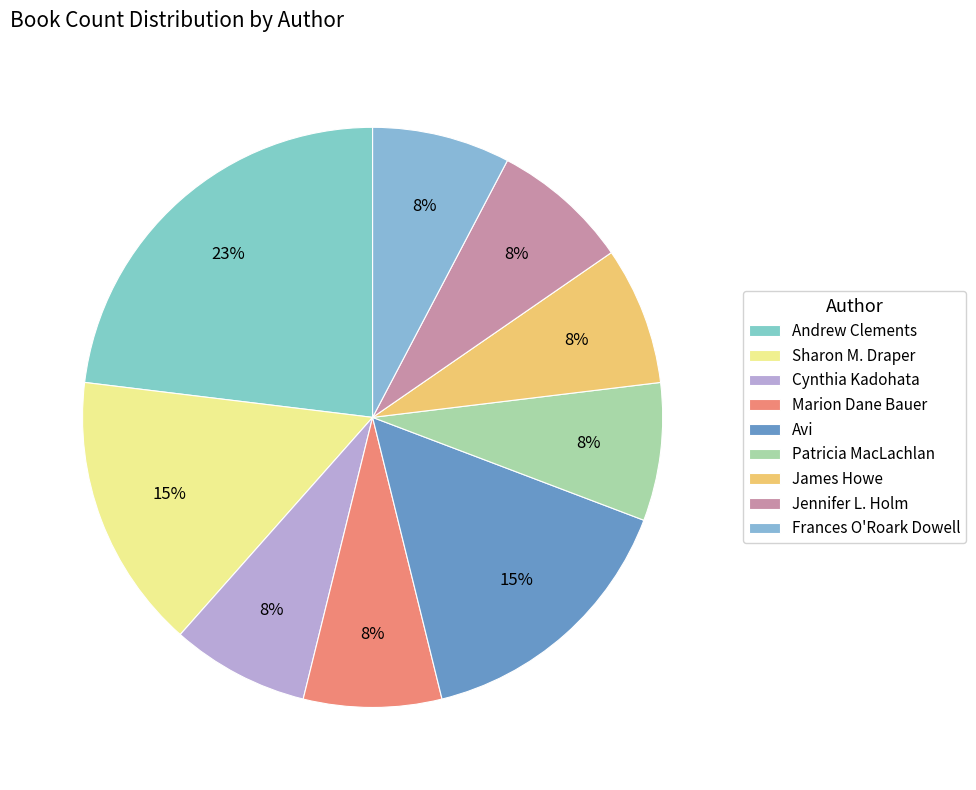

Count the number of slices in the pie.

9